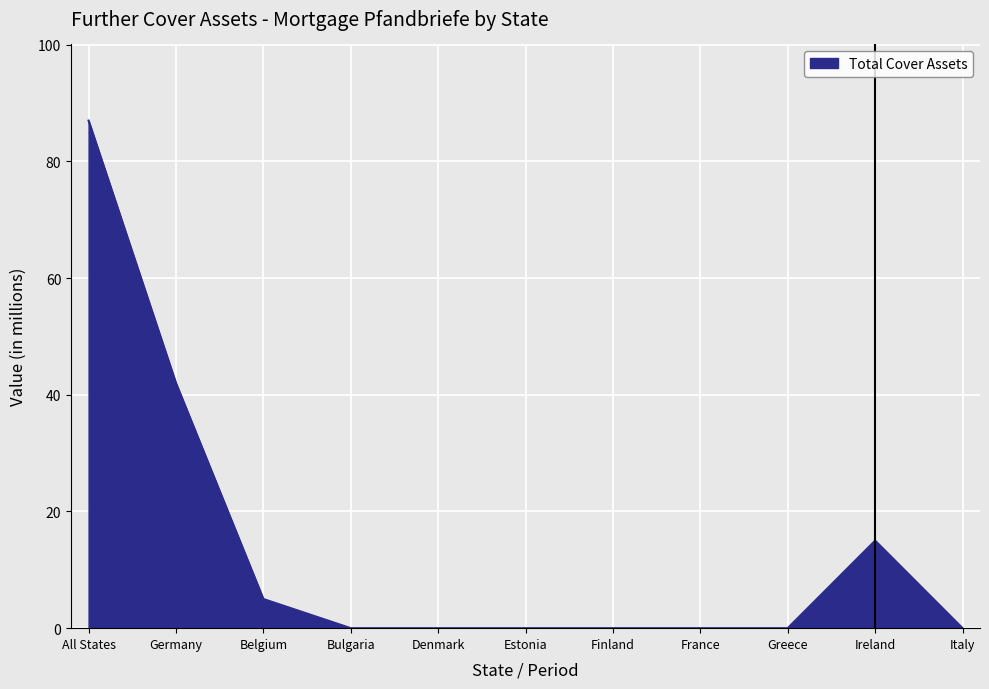

What is the difference between the maximum and minimum values?

87